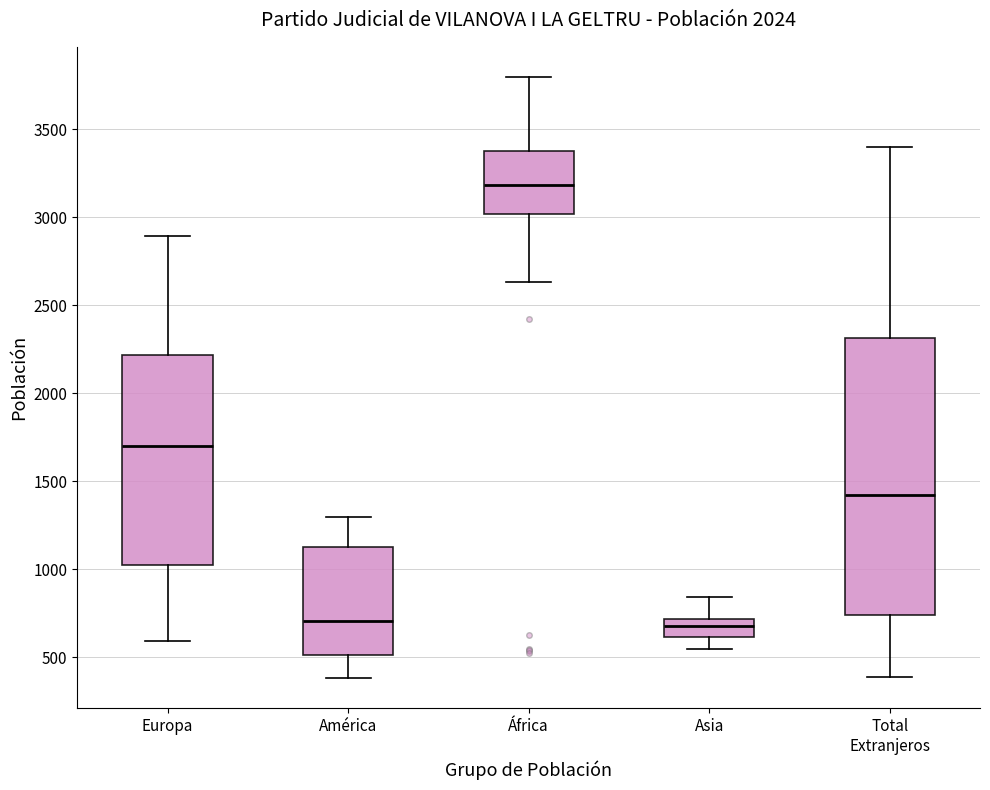

Where does the lower whisker of the box for América end on the y-axis? The values are not printed on the chart, so give them approximately, as read against the axis.

400